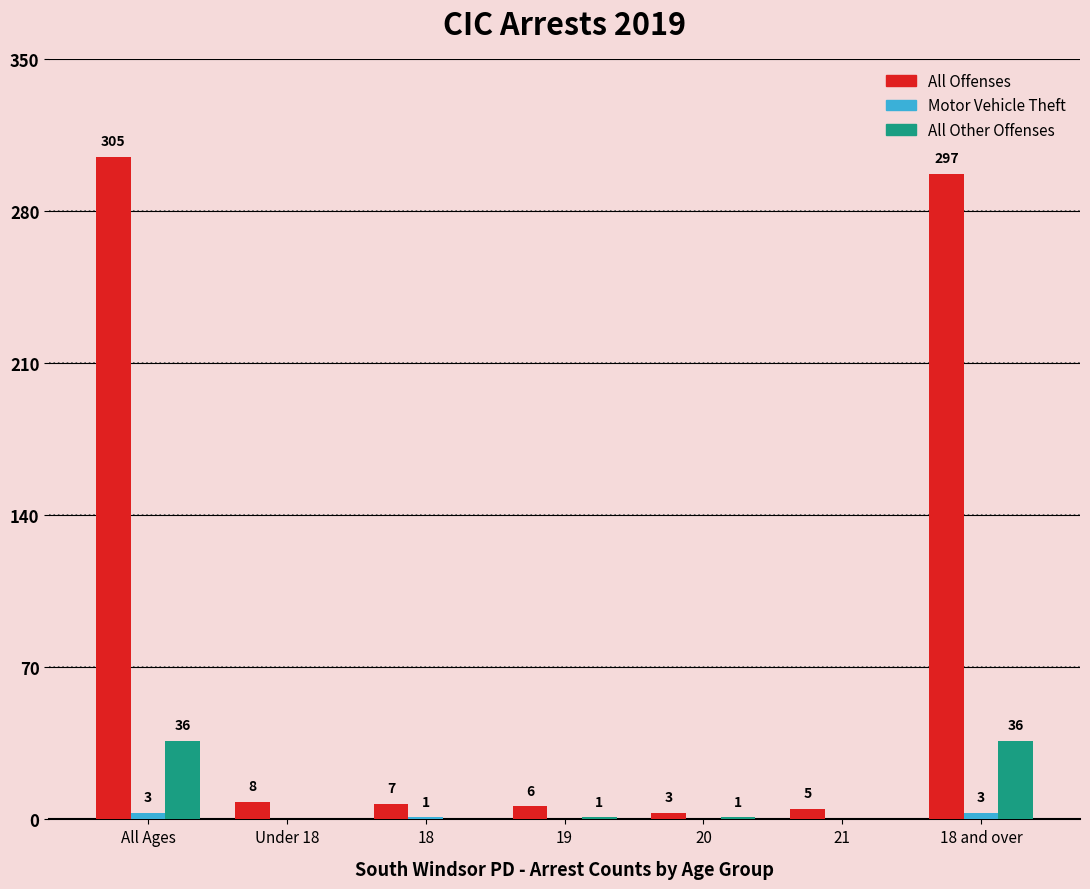

At which category is the sum across all series the highest?

All Ages